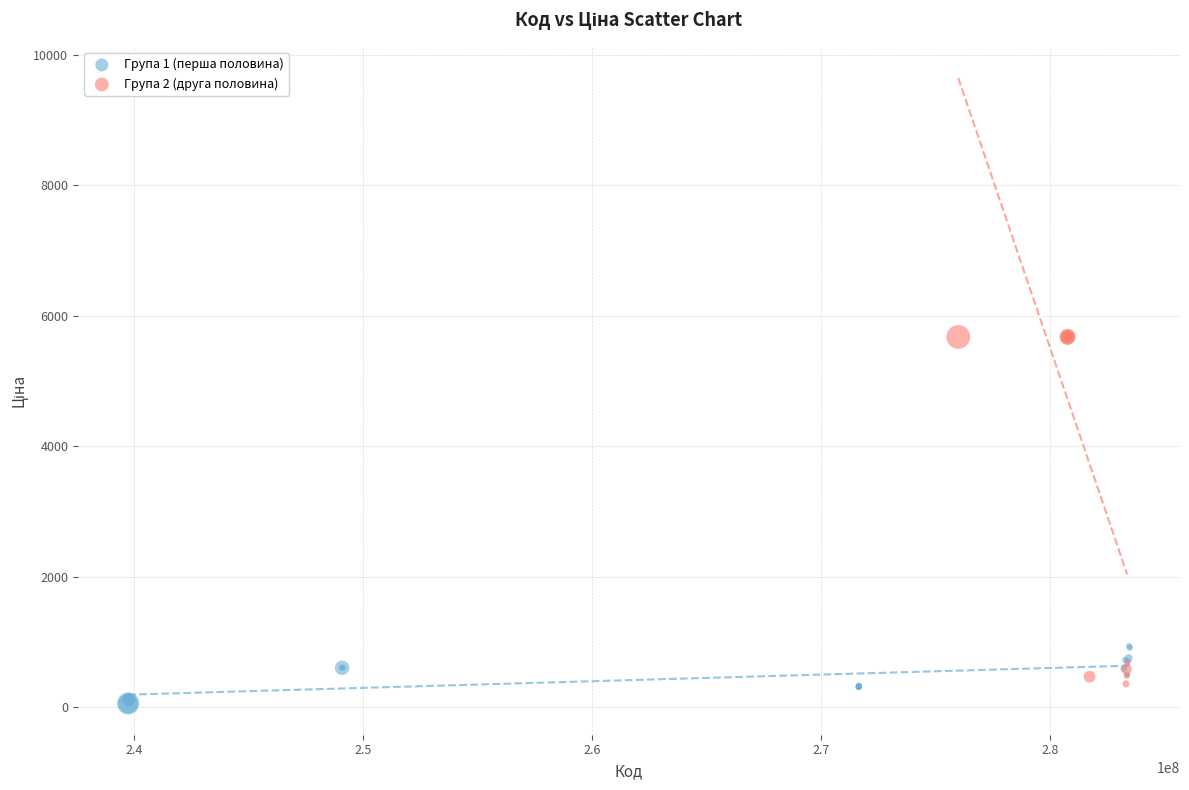

What are all the series names shown in the legend?

Група 1 (перша половина), Група 2 (друга половина)